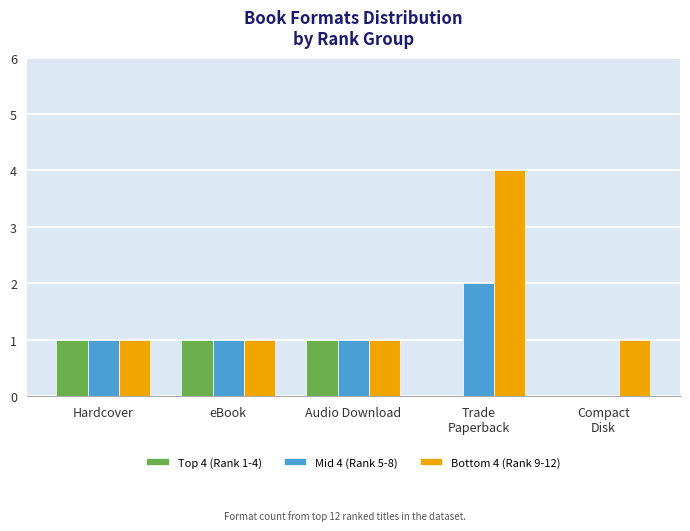

True or false: Mid 4 (Rank 5-8) has a value of 0 at Audio Download.

False